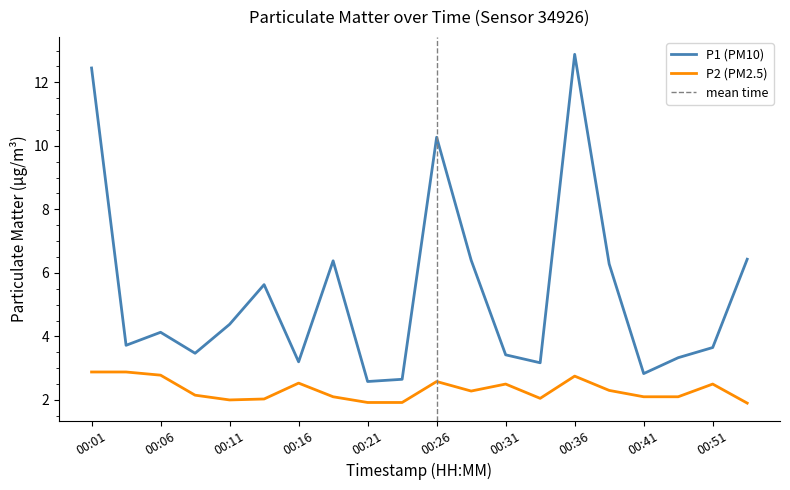

The value of P1 at 00:33 is 3.2. True or false?

True